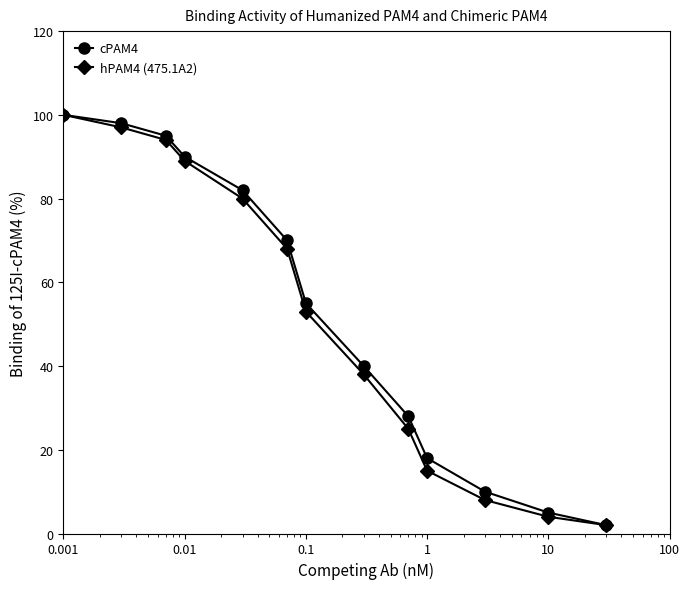

True or false: cPAM4 has more than 2 points higher than both neighbors.

False